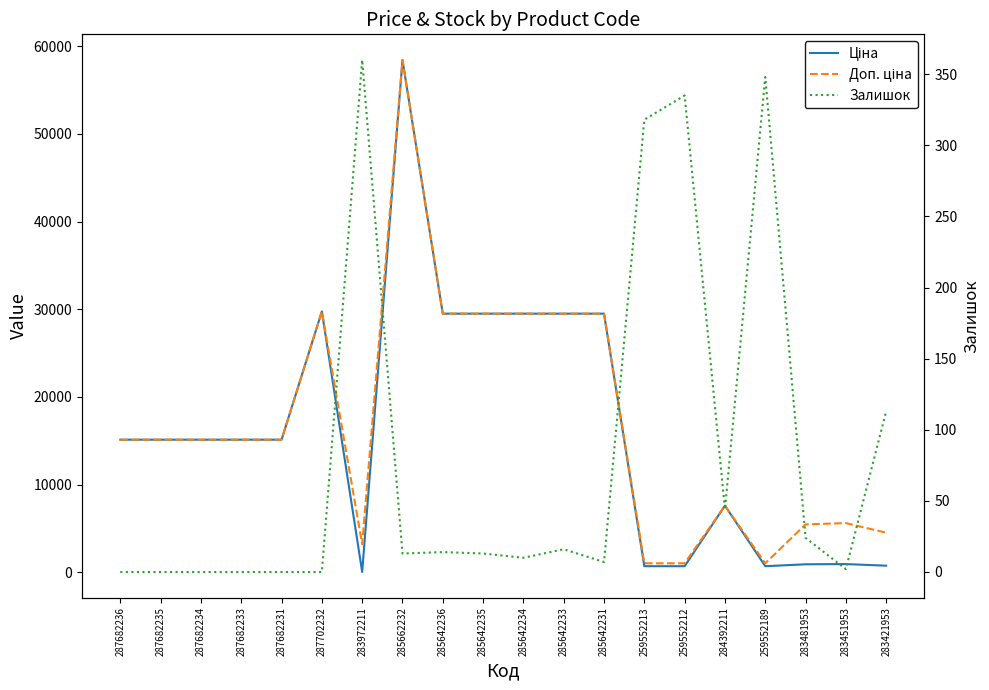

List the series in order of their peak value, lowest first.

Залишок, Ціна, Доп. ціна